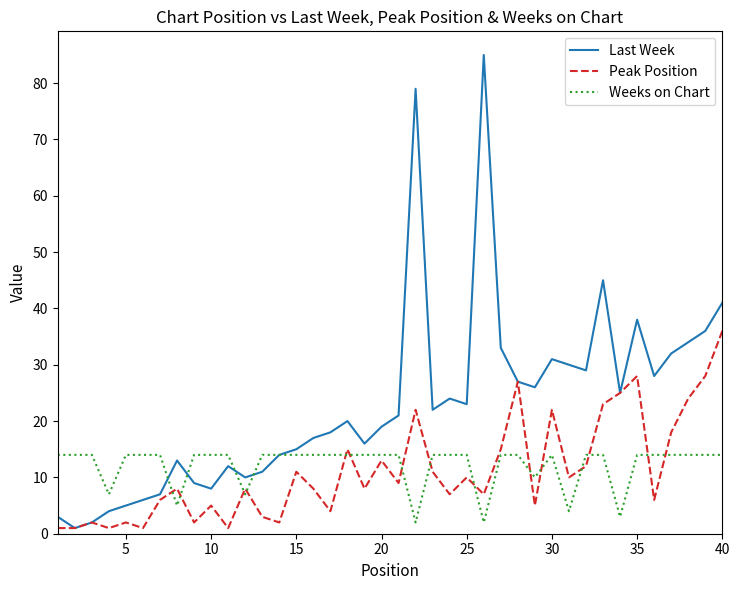

Which series has the largest range (max minus min)?

Last Week